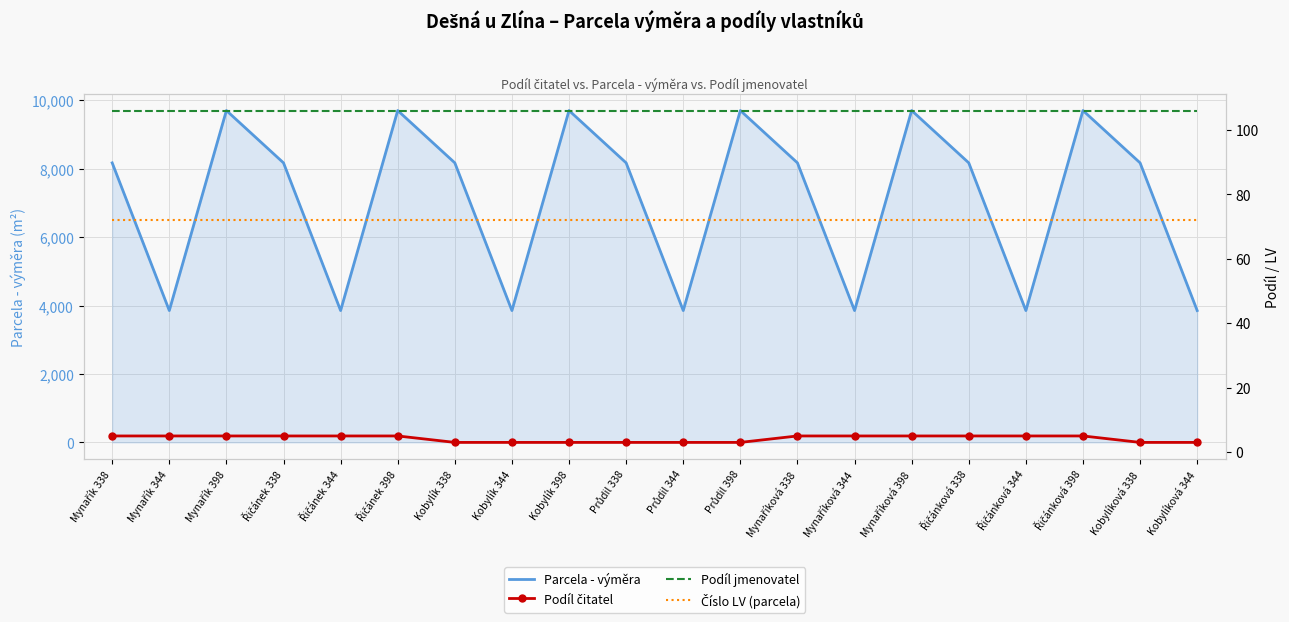

The value of Podíl čitatel at Řičánková 338 is 5. True or false?

True